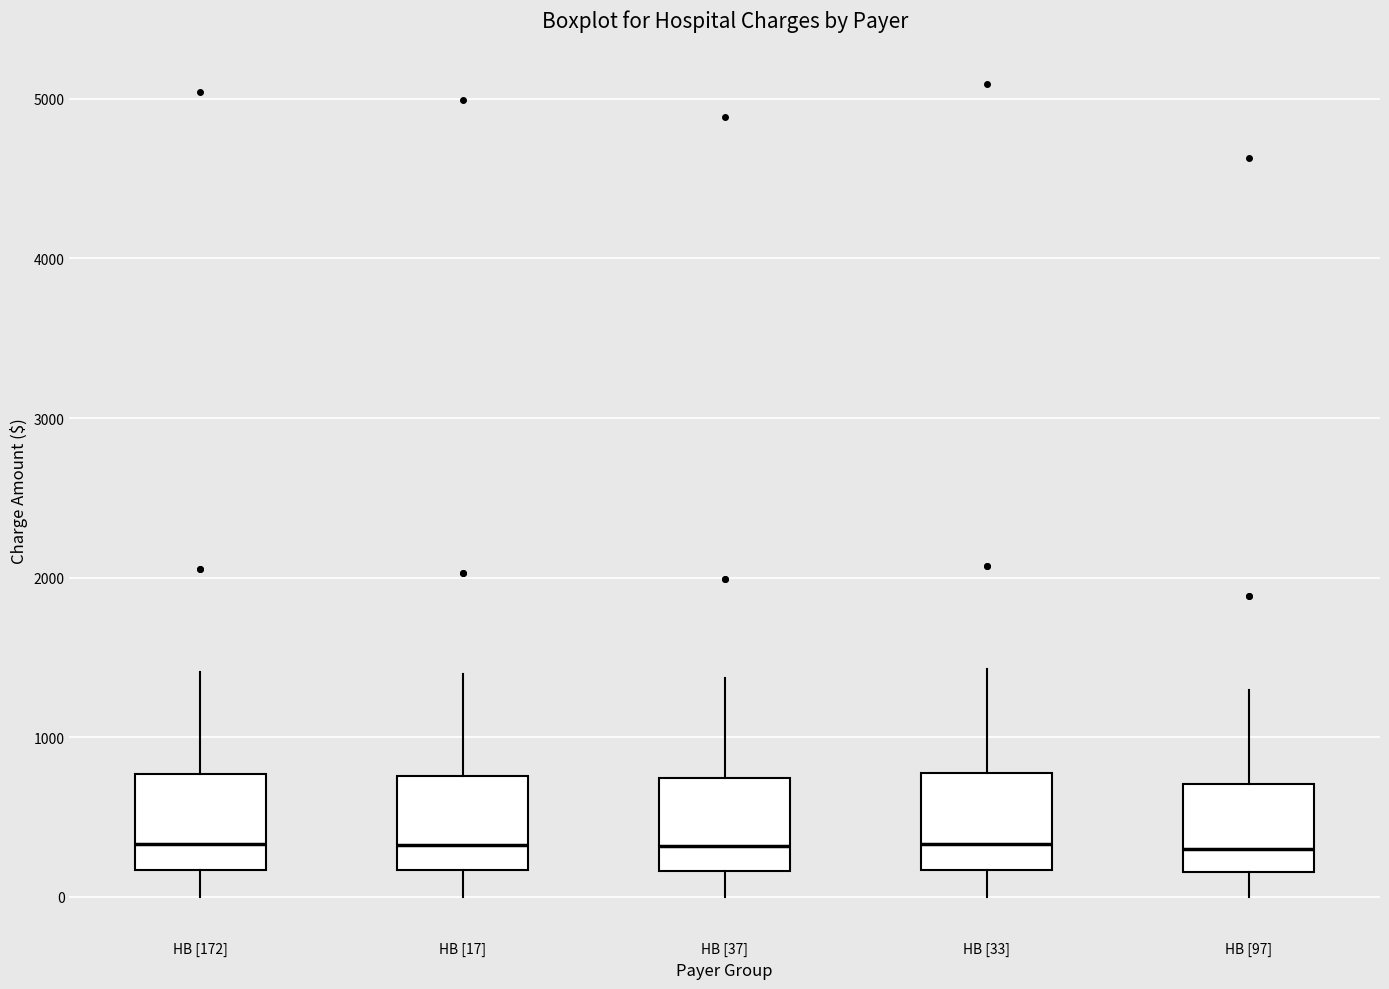

Reading left to right, read every box against the y-axis: the position of its median line, the range the box covers, and the ends of its whiskers. The values are not printed on the chart, so give them approximately, as read against the axis.

HB [172]: median 300, box 200 to 800, whiskers 0 to 1400
HB [17]: median 300, box 200 to 800, whiskers 0 to 1400
HB [37]: median 300, box 200 to 700, whiskers 0 to 1400
HB [33]: median 300, box 200 to 800, whiskers 0 to 1400
HB [97]: median 300, box 200 to 700, whiskers 0 to 1300